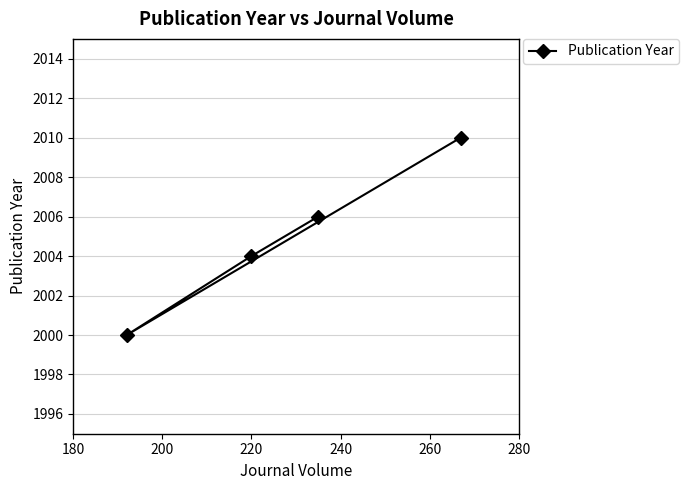

What is the value of the 4th point from the left?

2010